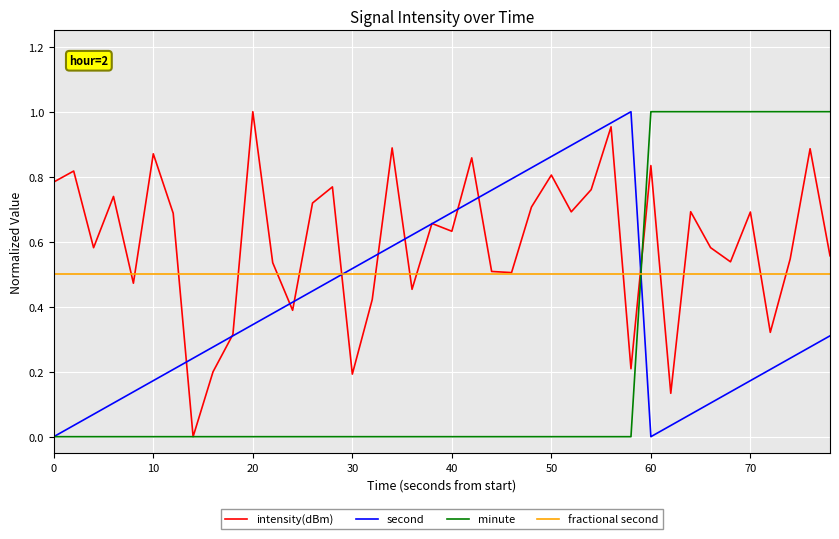

List the series in order of their overall mean, lowest first.

minute, second, fractional second, intensity(dBm)